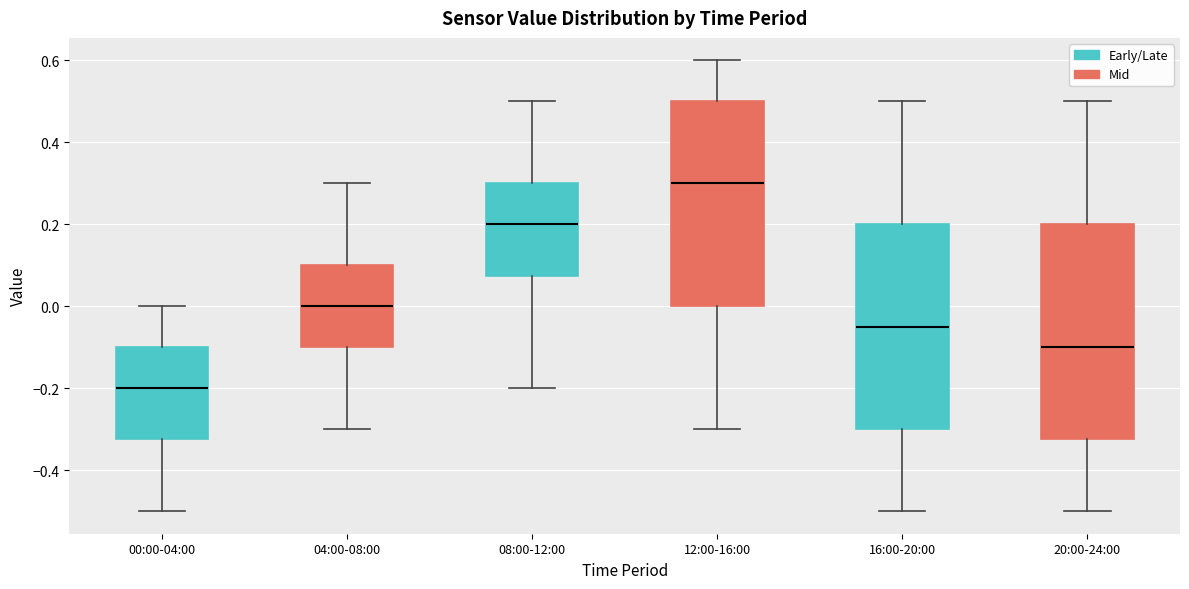

Which box is the tallest, from its lower edge to its upper edge?

20:00-24:00